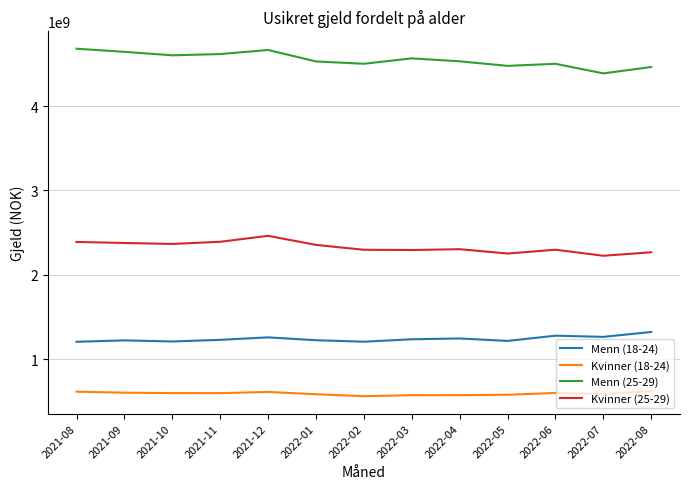

At how many categories does at least one series exceed 1798779695?

13